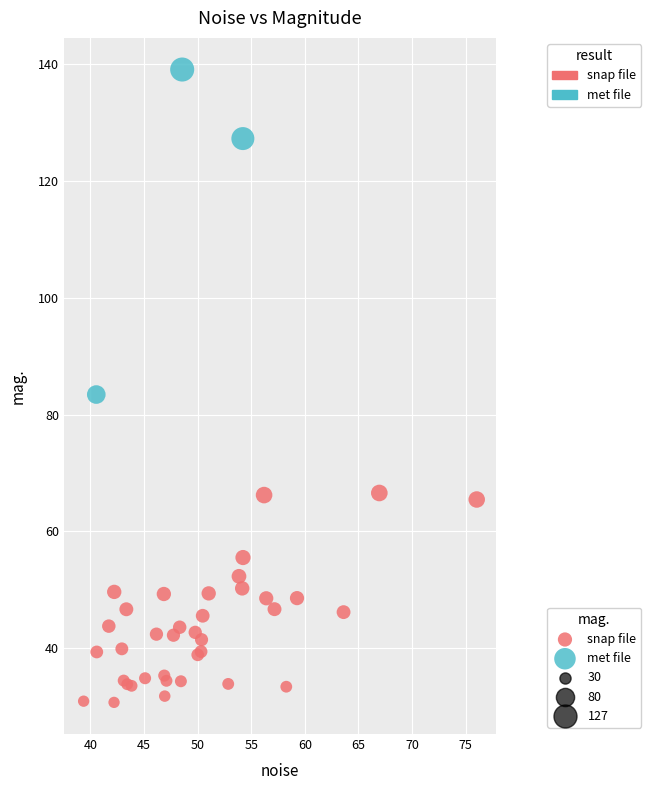

Which series reaches the minimum Y coordinate?

snap file